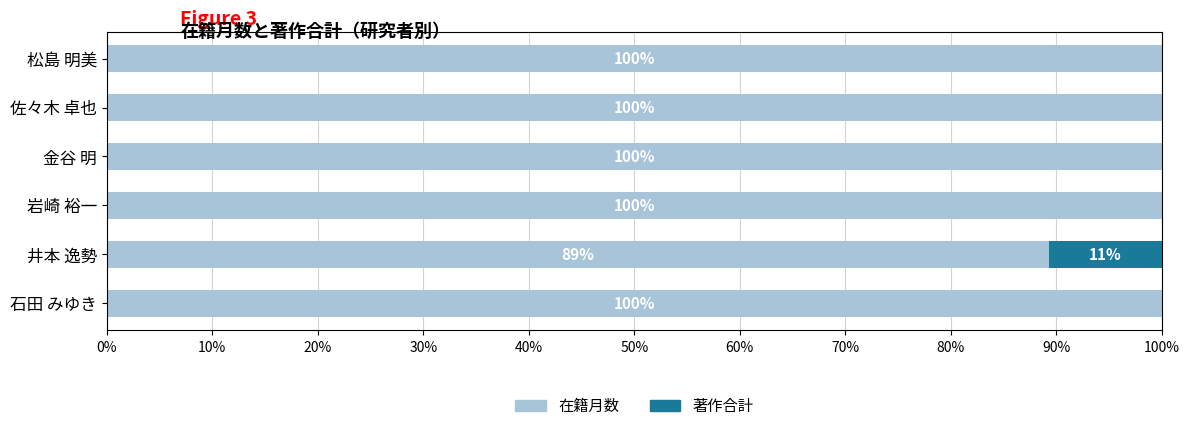

At which label is 在籍月数 closest to 94?

井本 逸勢